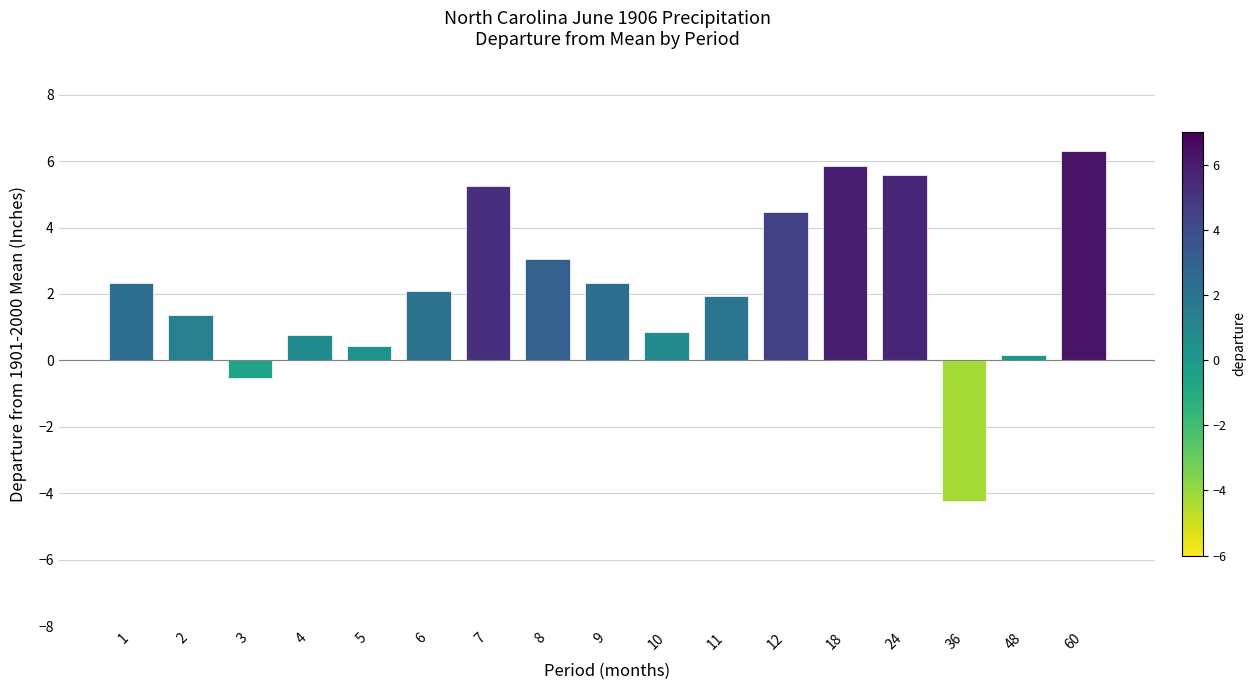

What is the minimum value shown in the chart?

-4.2